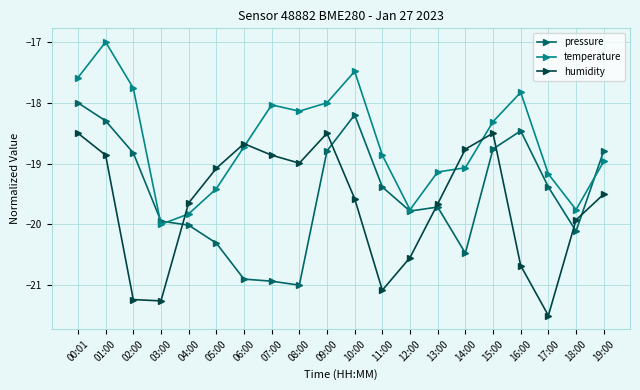

Between 03:00 and 12:00, which series saw the biggest shift?

humidity